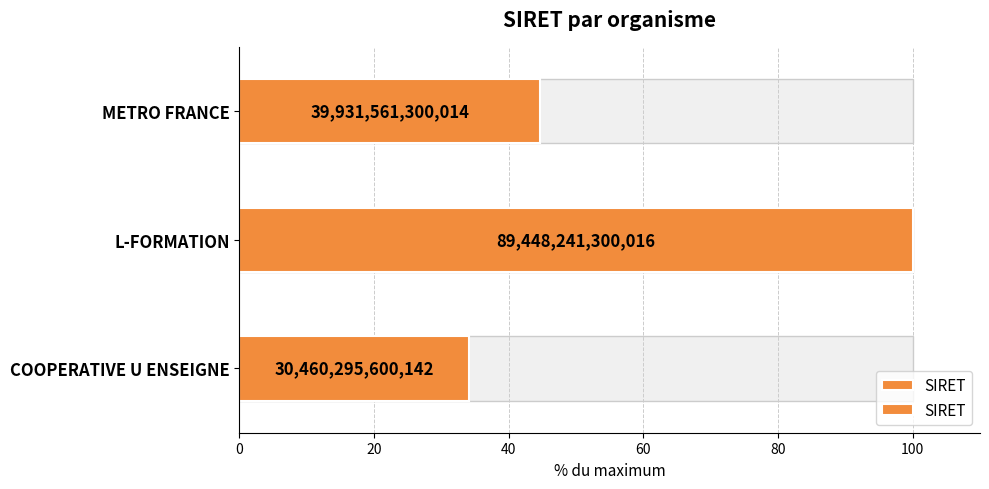

What is the difference between the maximum and minimum values?

65.9